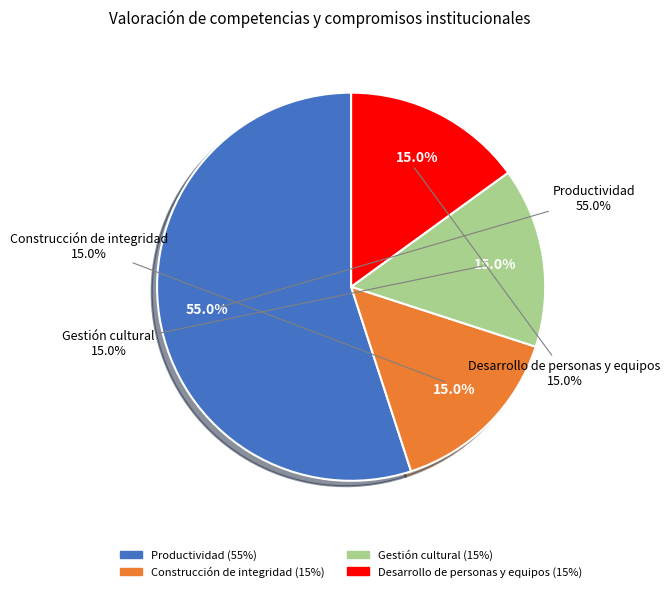

Count the number of slices in the pie.

4